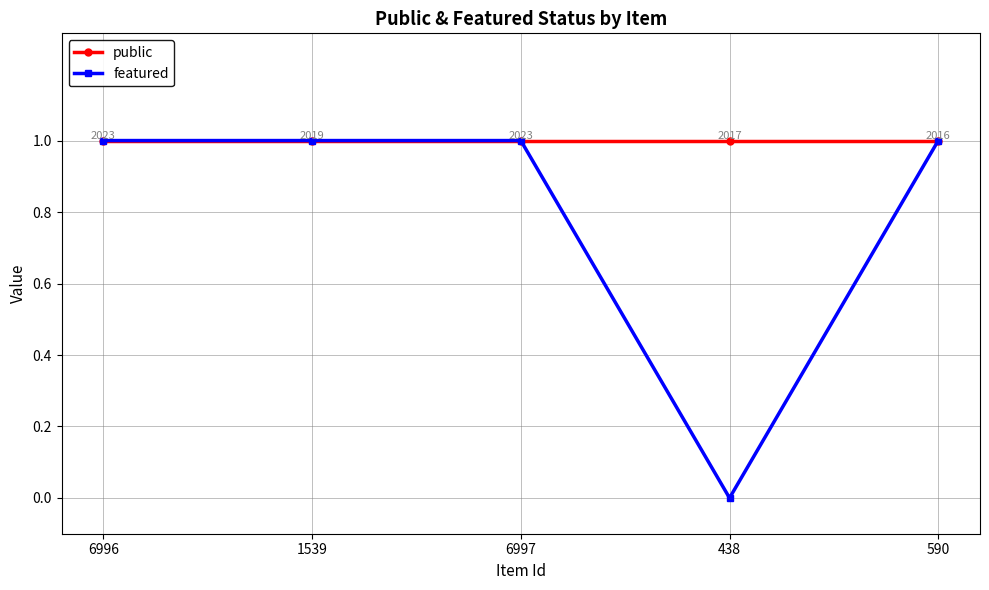

At how many categories does at least one series exceed 0?

5